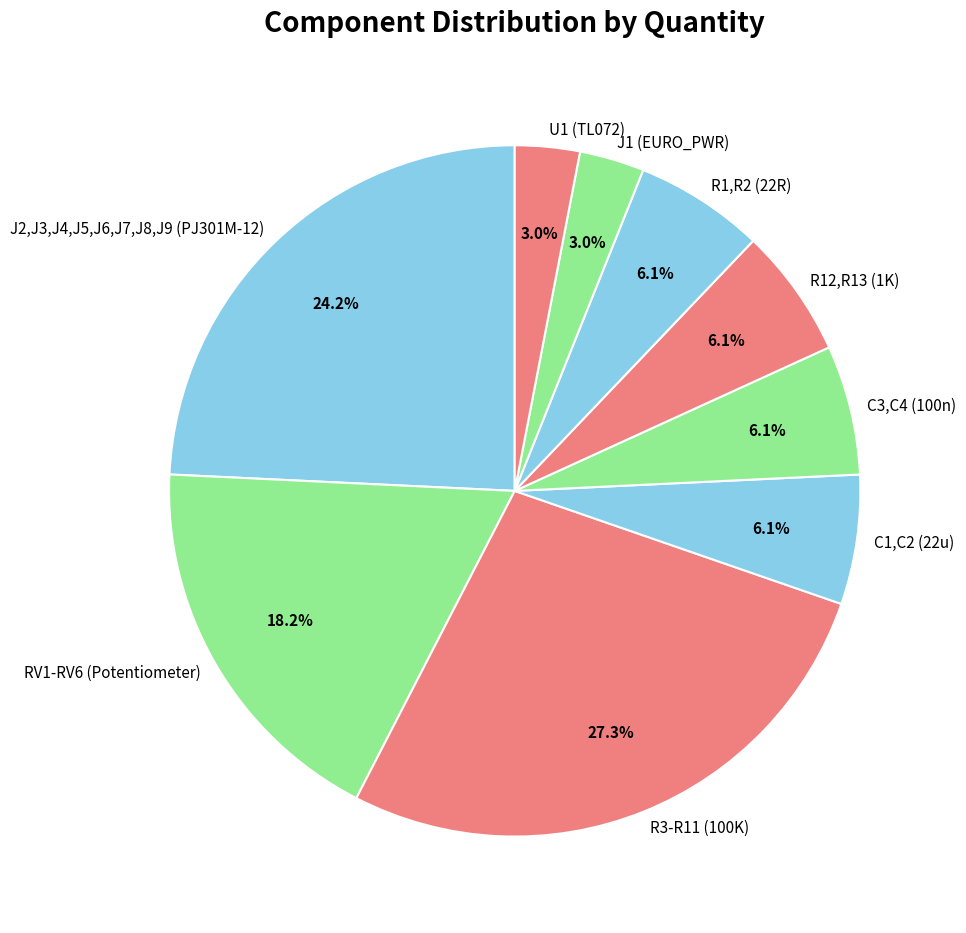

True or false: J1 (EURO_PWR) accounts for 12% of the total.

False